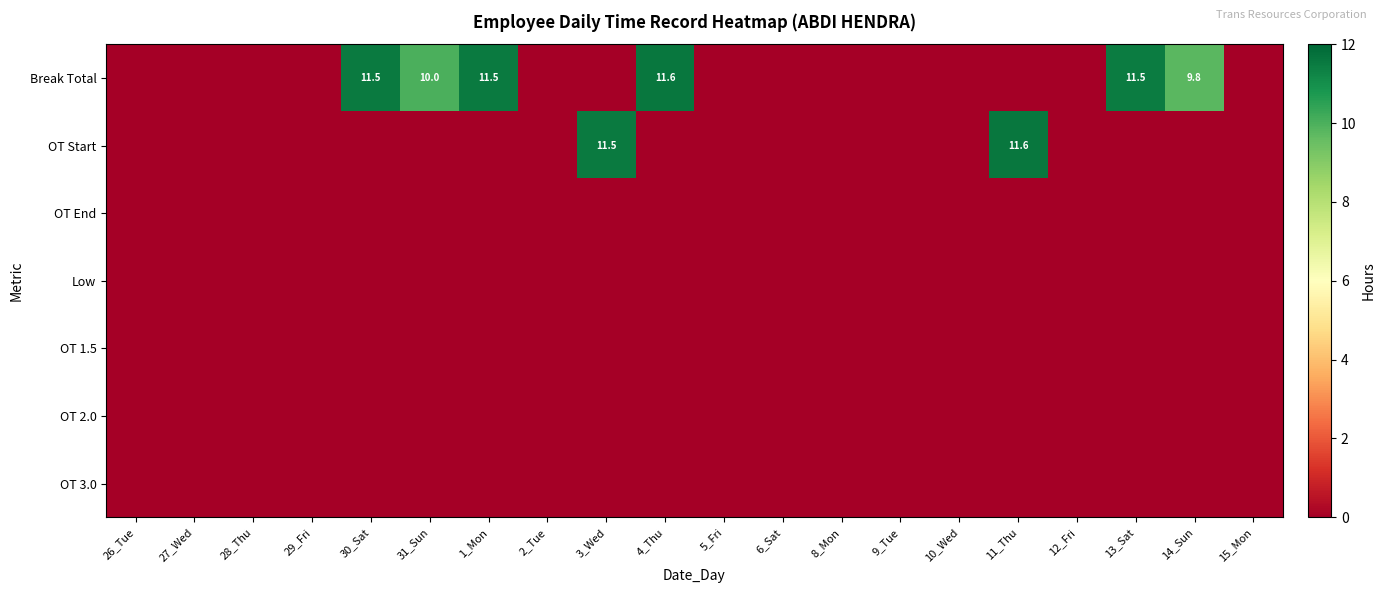

The value of Break Total at 30_Sat is 19.0. True or false?

False